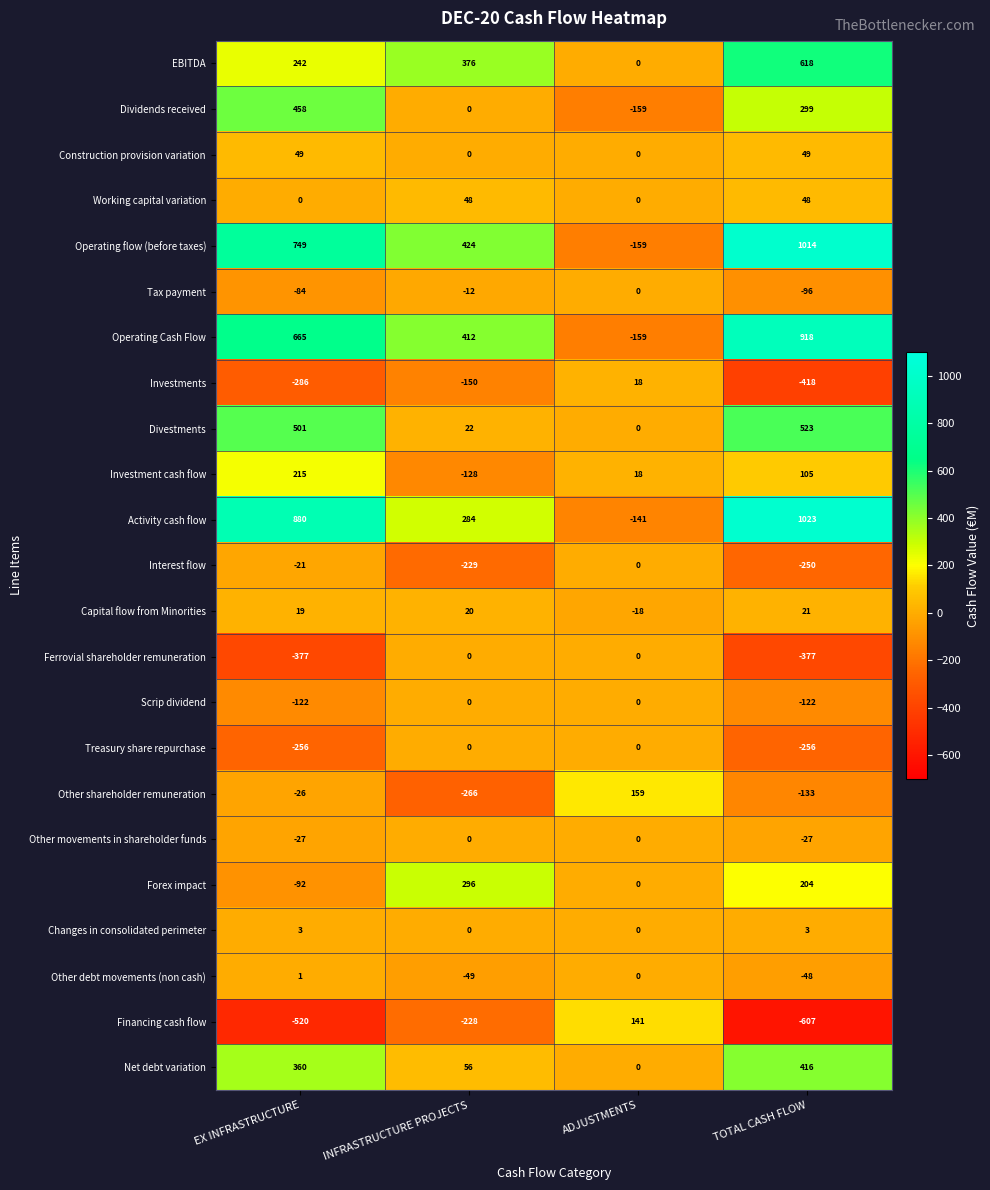

How many distinct data groups are displayed?

23